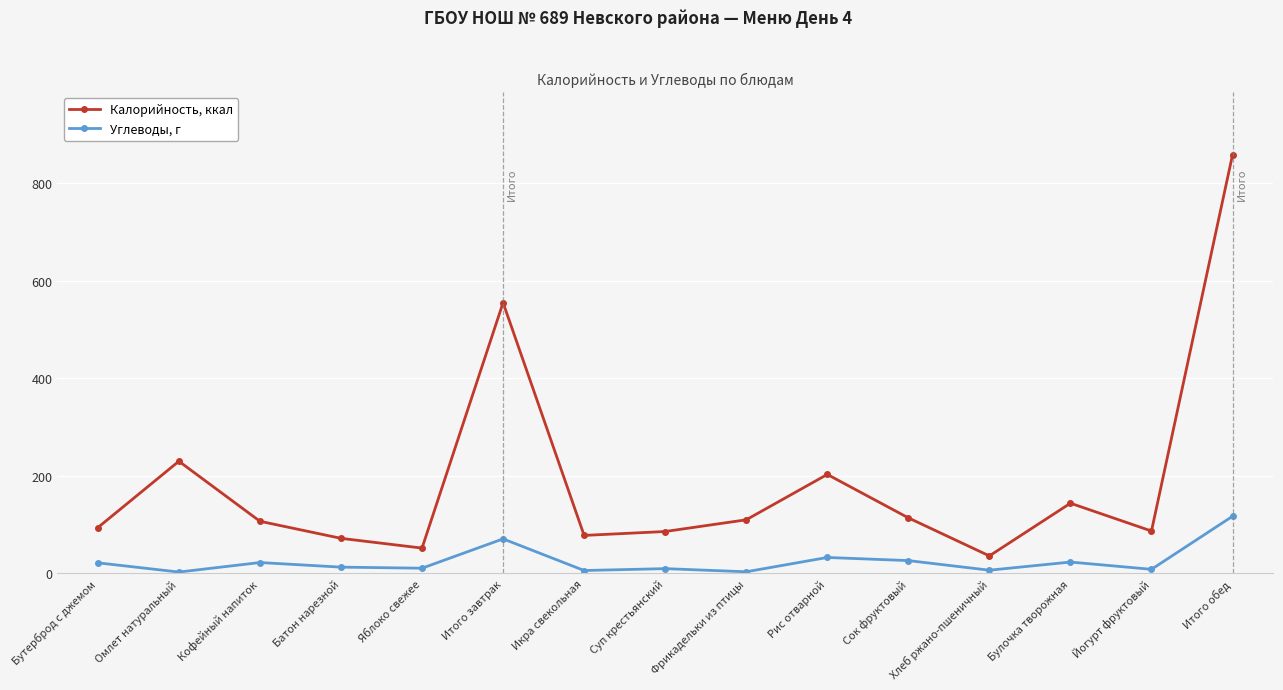

Rank the series by their average value, from highest to lowest.

Калорийность, ккал, Углеводы, г